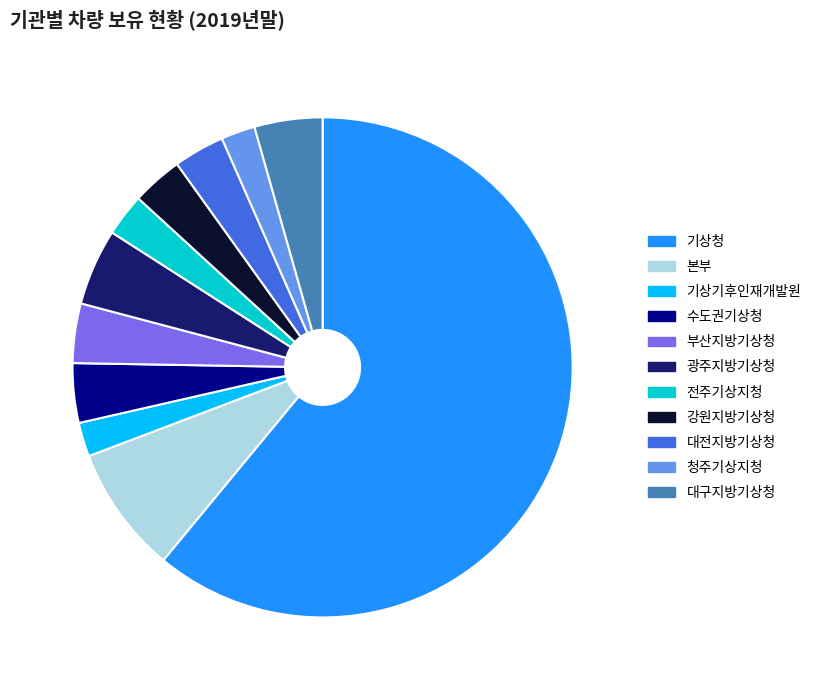

Count the number of slices in the pie.

11